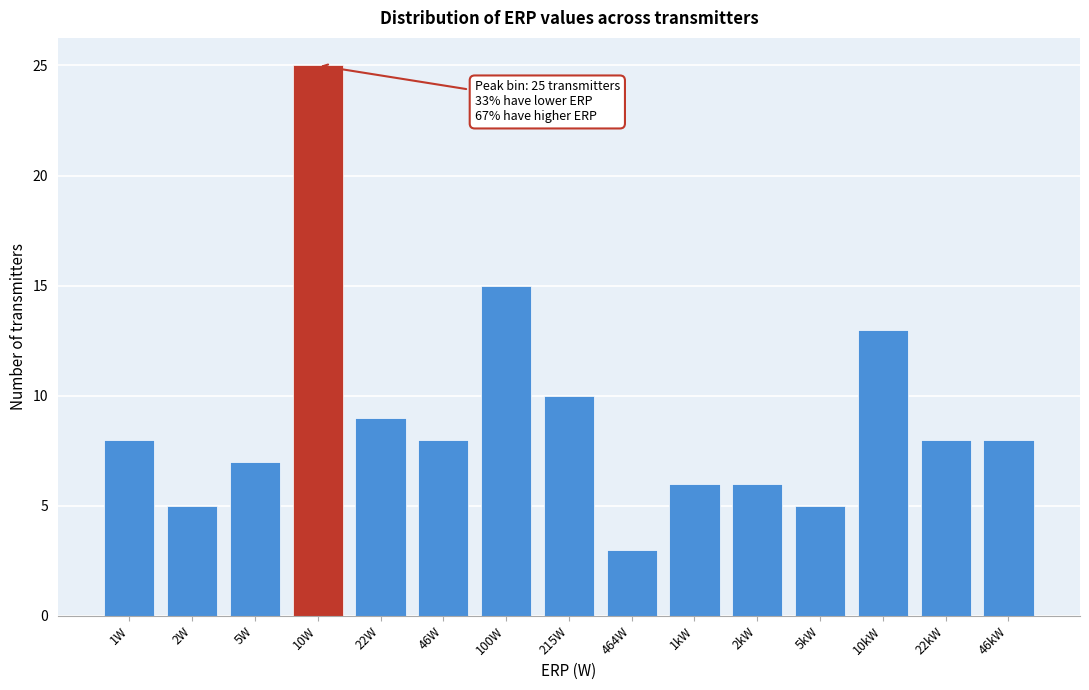

Reading right to left, extract all data points from this chart.

46kW=8	22kW=8	10kW=13	5kW=5	2kW=6	1kW=6	464W=3	215W=10	100W=15	46W=8	22W=9	10W=25	5W=7	2W=5	1W=8